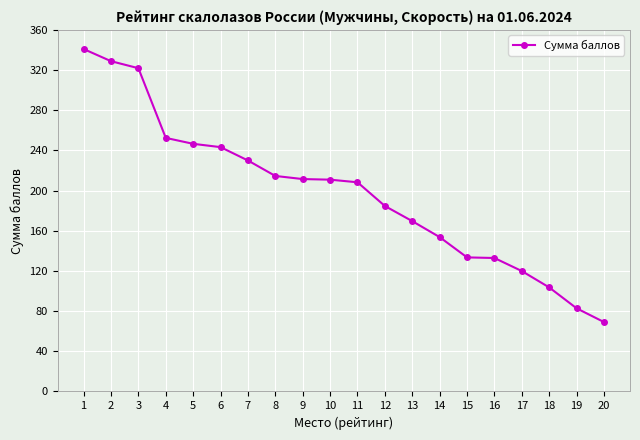

What is the change in value from 2 to 20?

-259.8